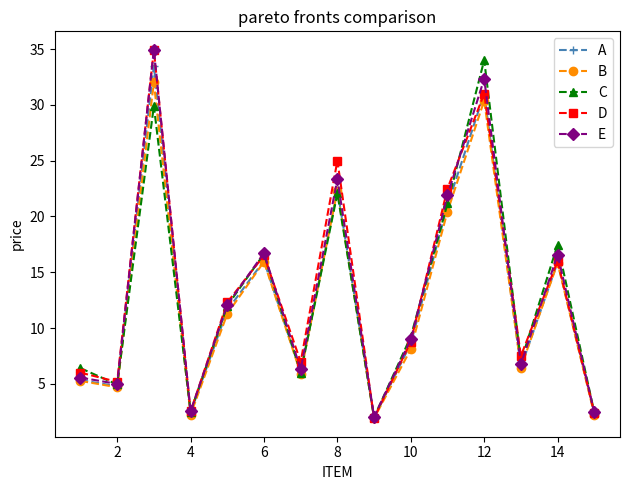

What is the highest value of the D series?

34.9